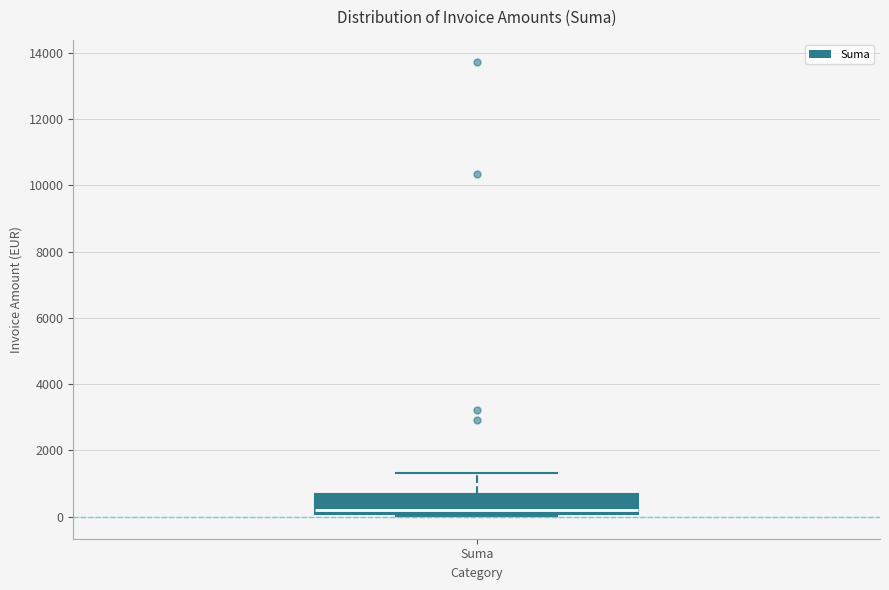

Read this box plot against the y-axis: the position of the median line, the range covered by the box, and the ends of both whiskers. The values are not printed on the chart, so give them approximately, as read against the axis.

median 200, box 0 to 600, whiskers 0 (just below the box's lower edge) to 1400